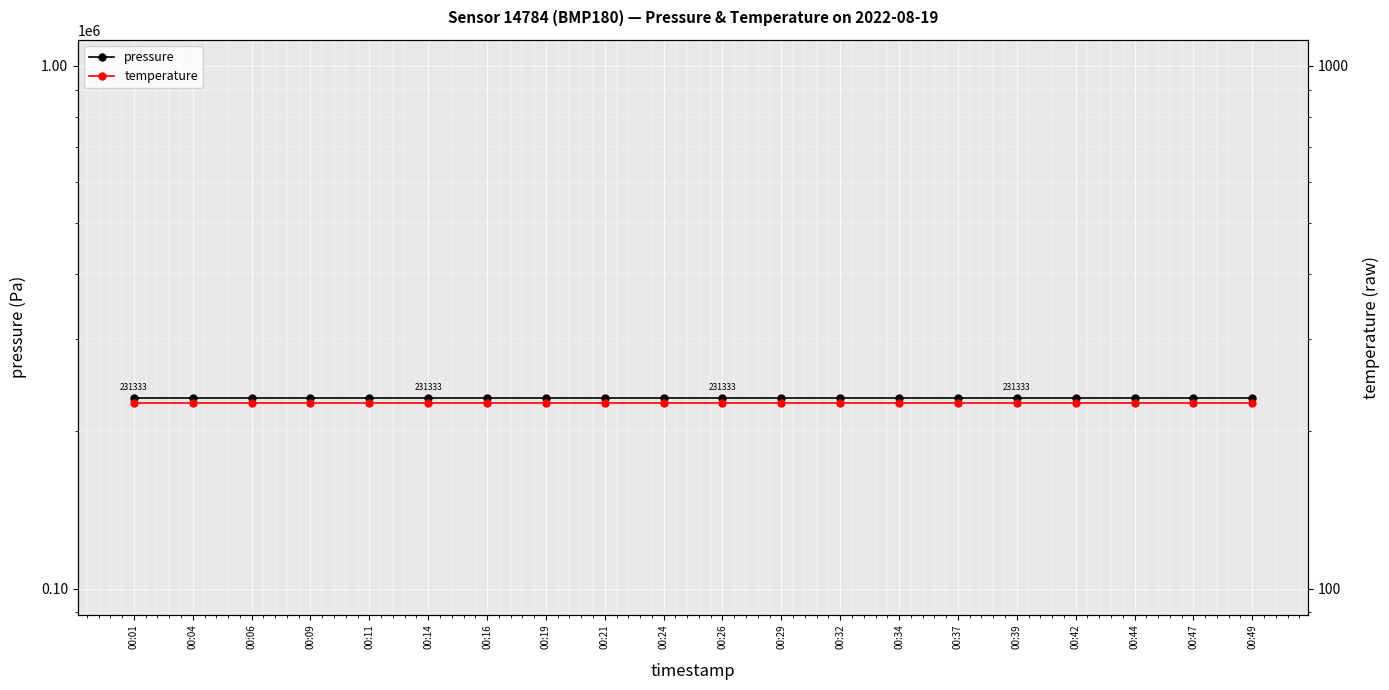

At how many categories does at least one series exceed 37634?

20